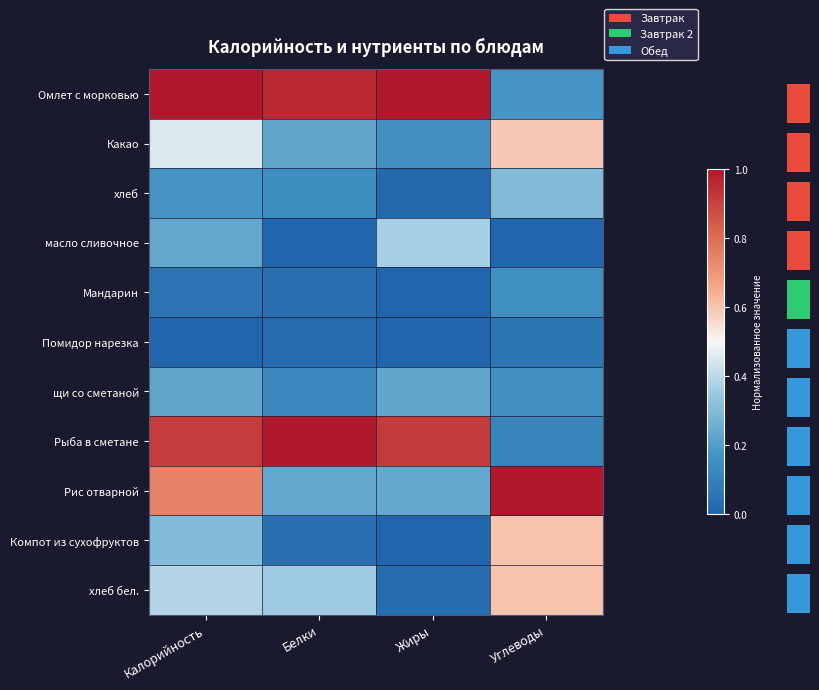

Which label corresponds to the smallest value in the chart?

Белки